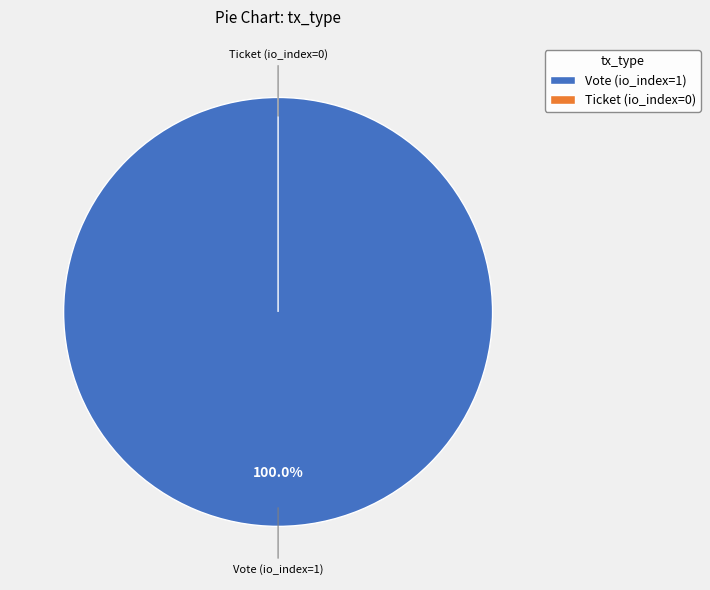

Is it true that Vote (io_index=1) is 95% of the pie?

False